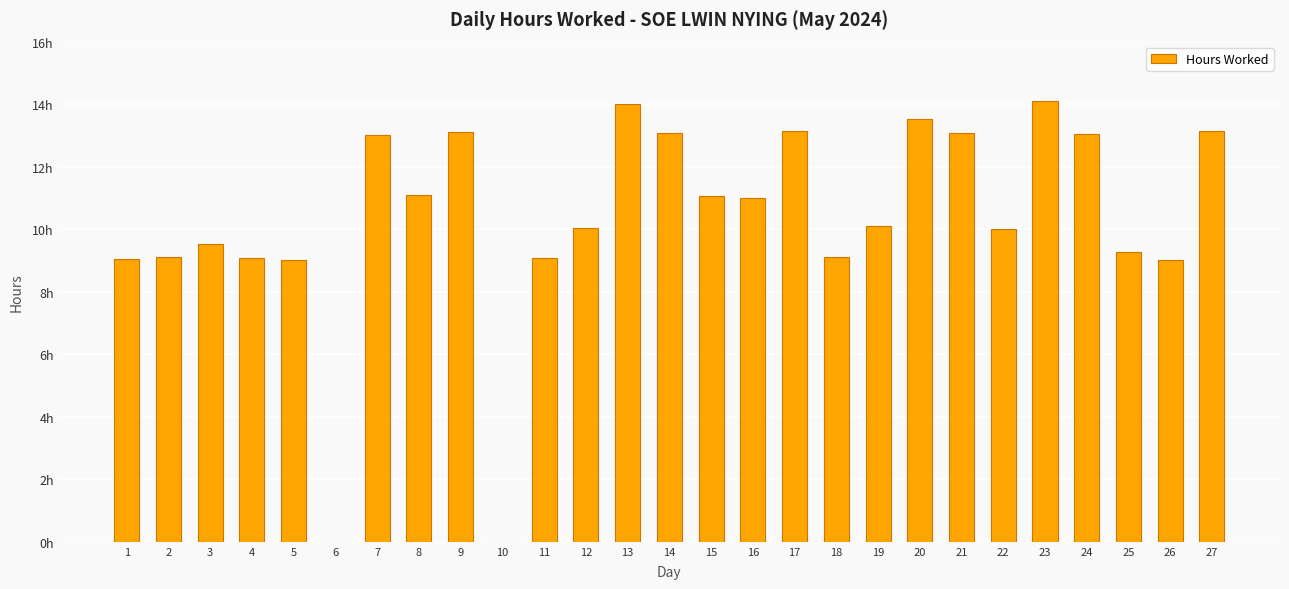

What is the difference between the maximum and minimum values?

14.1